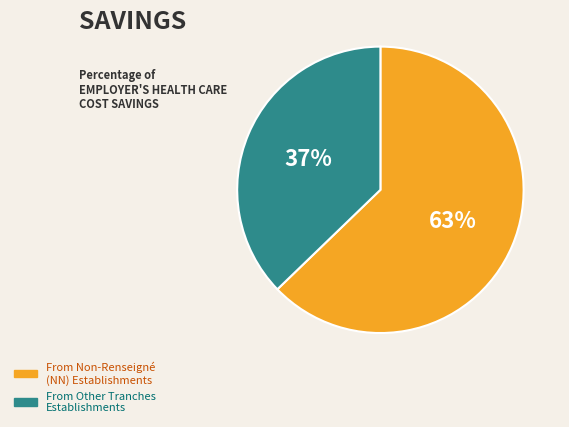

Does any single category account for the majority?

Yes